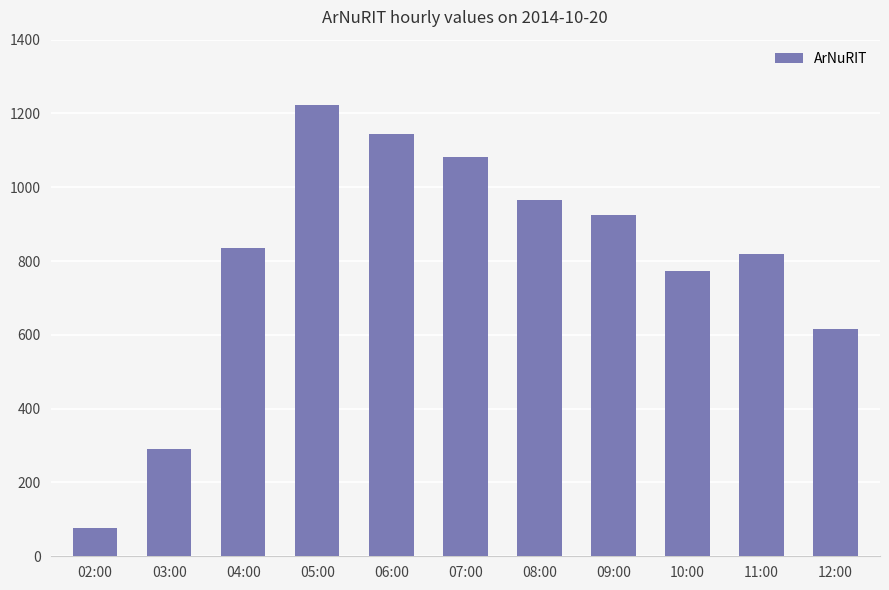

What is the sum of all values?

8751